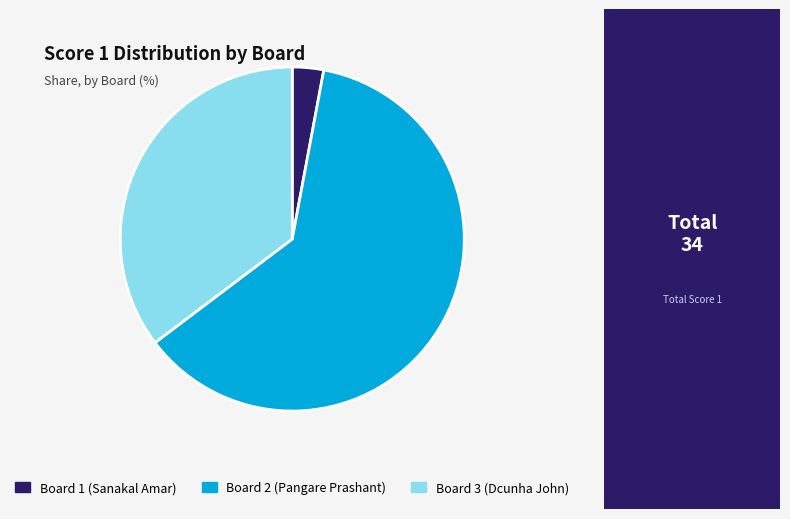

Does any single category account for the majority?

Yes